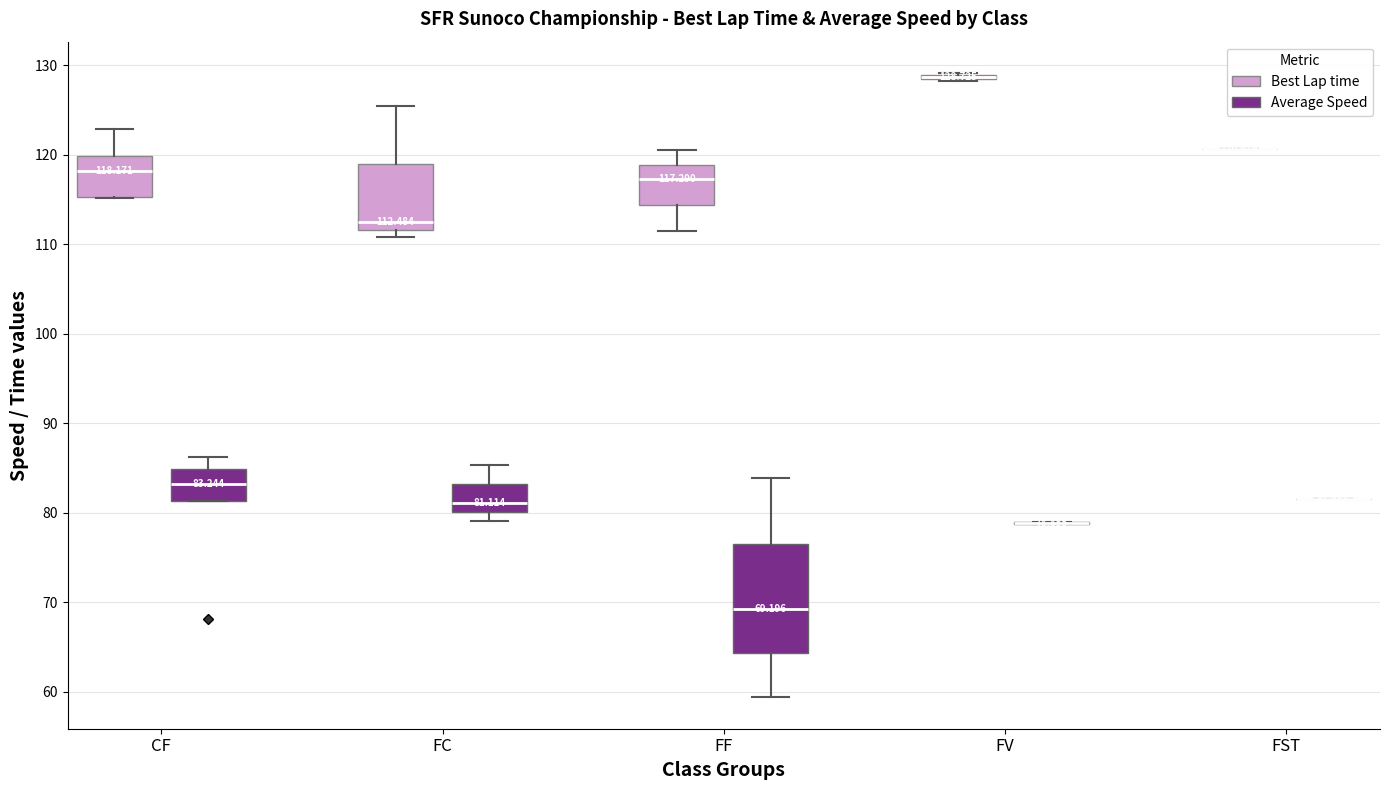

Which box is the tallest, from its lower edge to its upper edge?

FF (Average Speed)